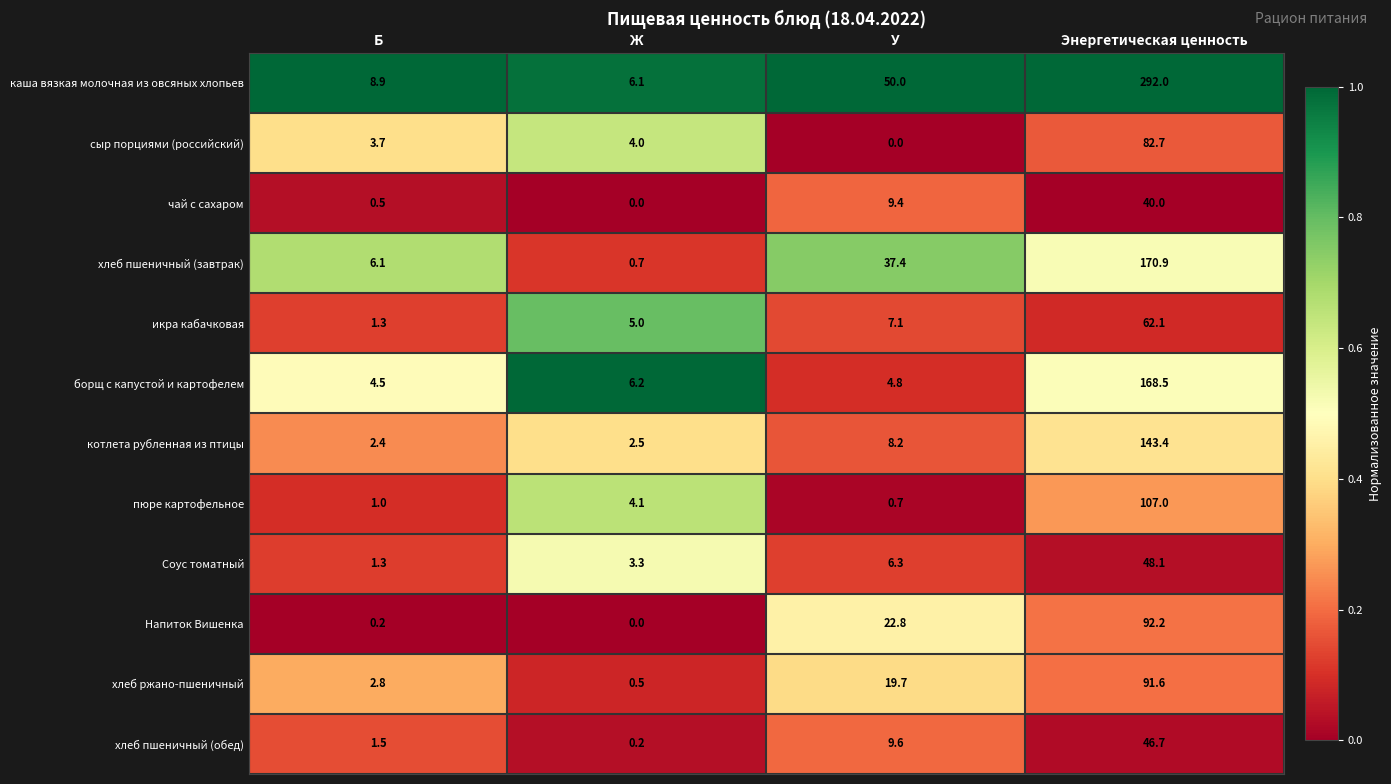

The value of хлеб пшеничный (завтрак) at Б is 6.1. True or false?

True